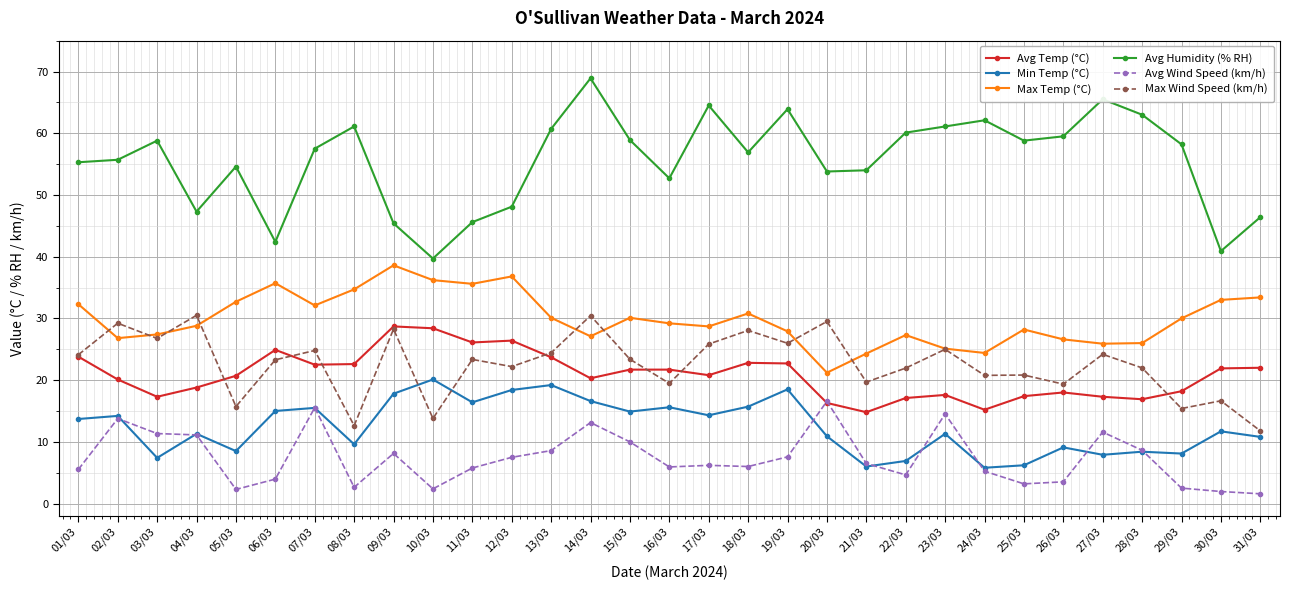

At which category does Avg Wind Speed (km/h) reach its first local peak?

02/03